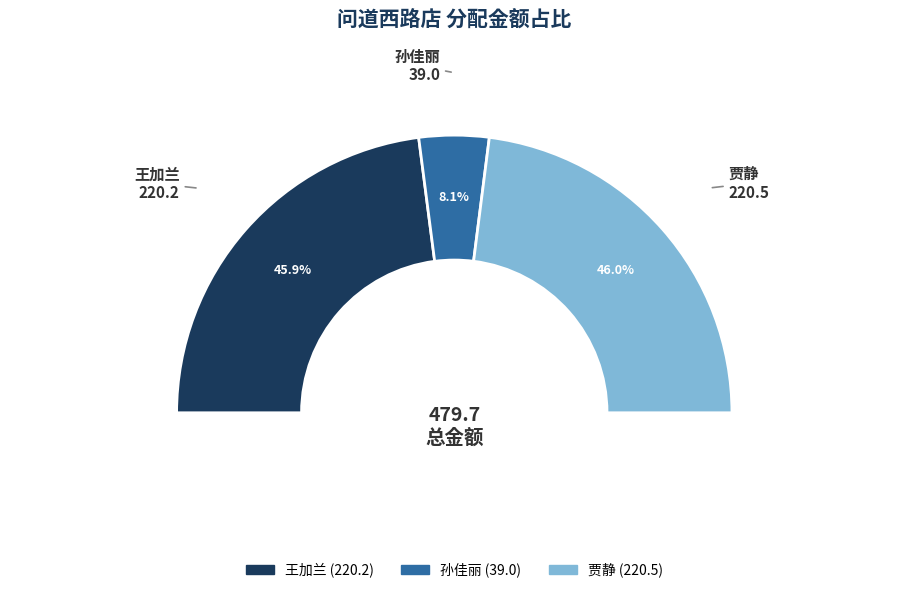

Which has a higher value, 贾静 or 王加兰?

贾静